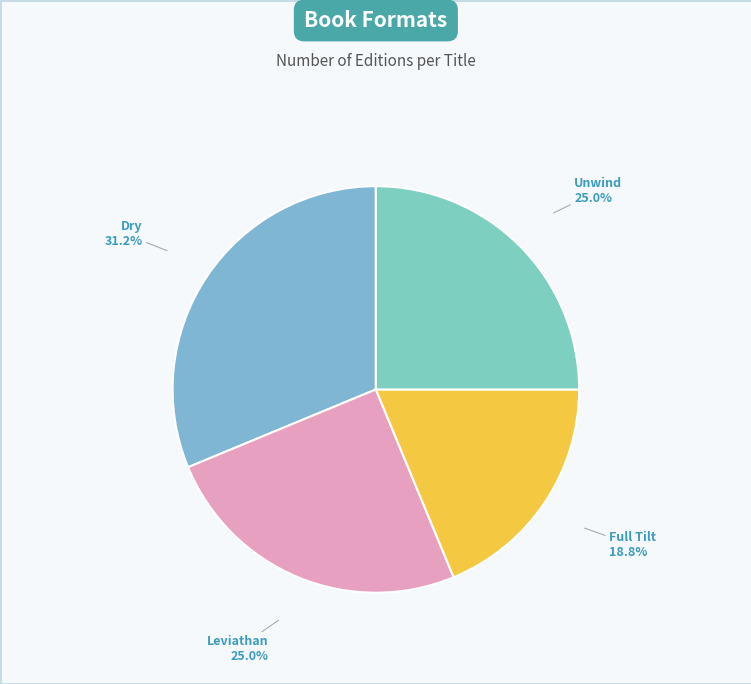

Rank the categories by value from lowest to highest.

Full Tilt, Leviathan, Unwind, Dry